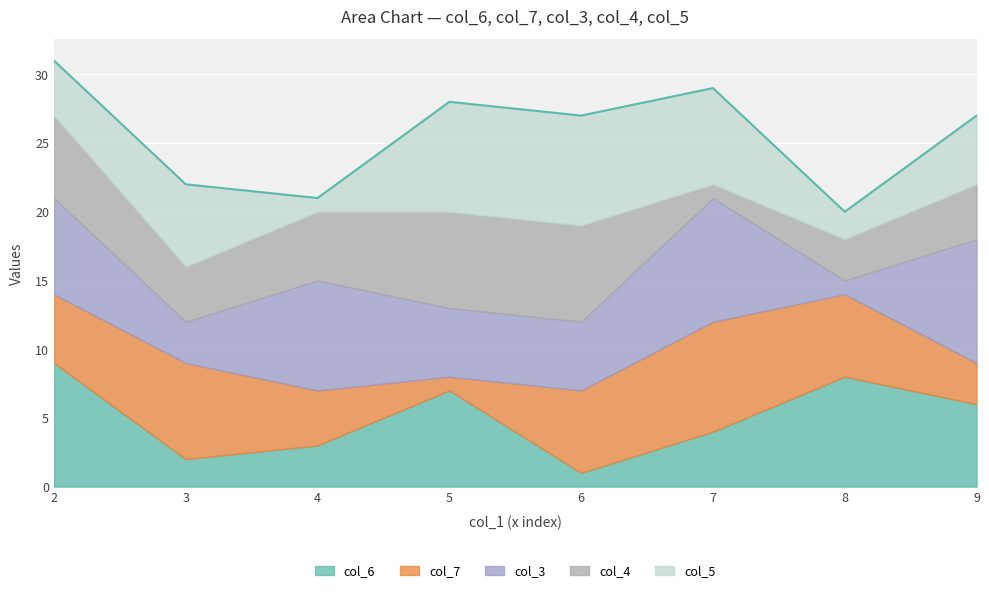

Which series ends up on top after the final intersection of col_4 and col_3?

col_3